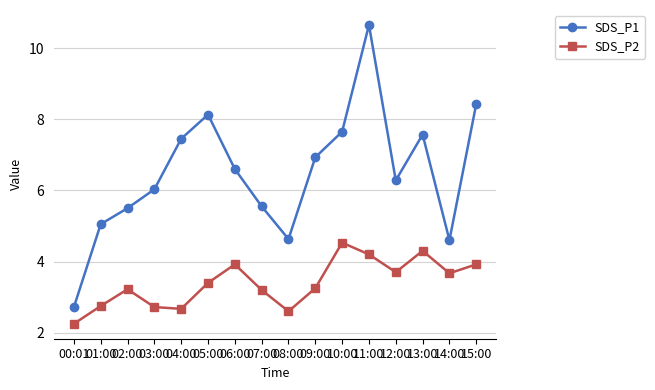

What is the difference between the SDS_P1 values at 08:00 and 01:00?

0.4